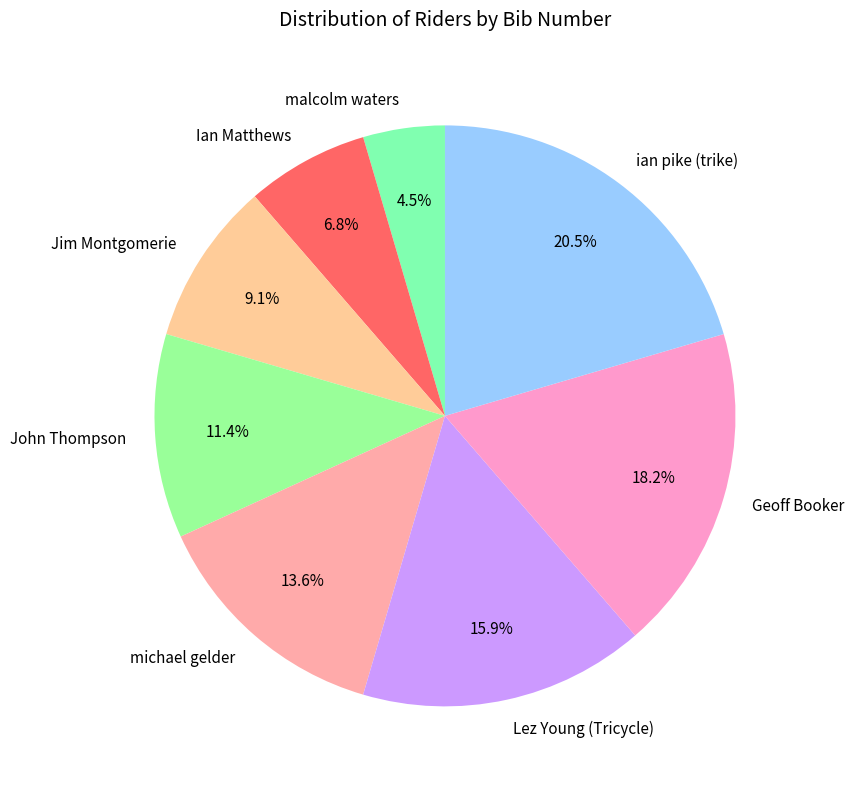

What percentage is NOT represented by Ian Matthews?

93.2%